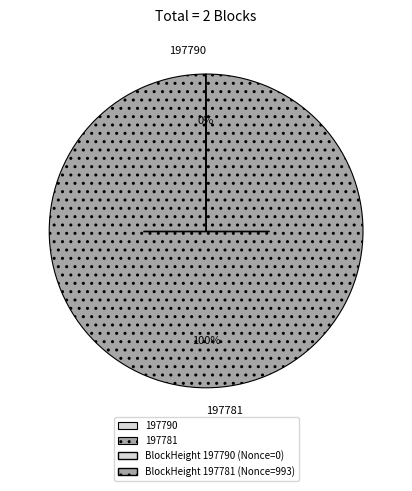

The 197781 slice represents 94% of the pie. True or false?

False